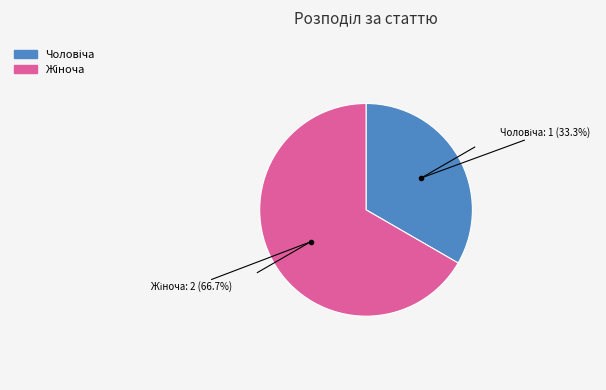

To the nearest percent, what is the difference between the largest and smallest slice percentages?

33%